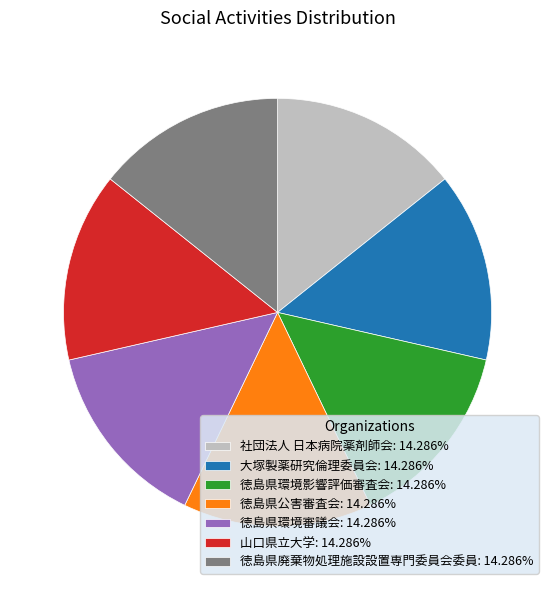

Approximately how many times larger is the value at 徳島県廃棄物処理施設設置専門委員会委員: 14.286% compared to 徳島県環境影響評価審査会: 14.286%?

1.0